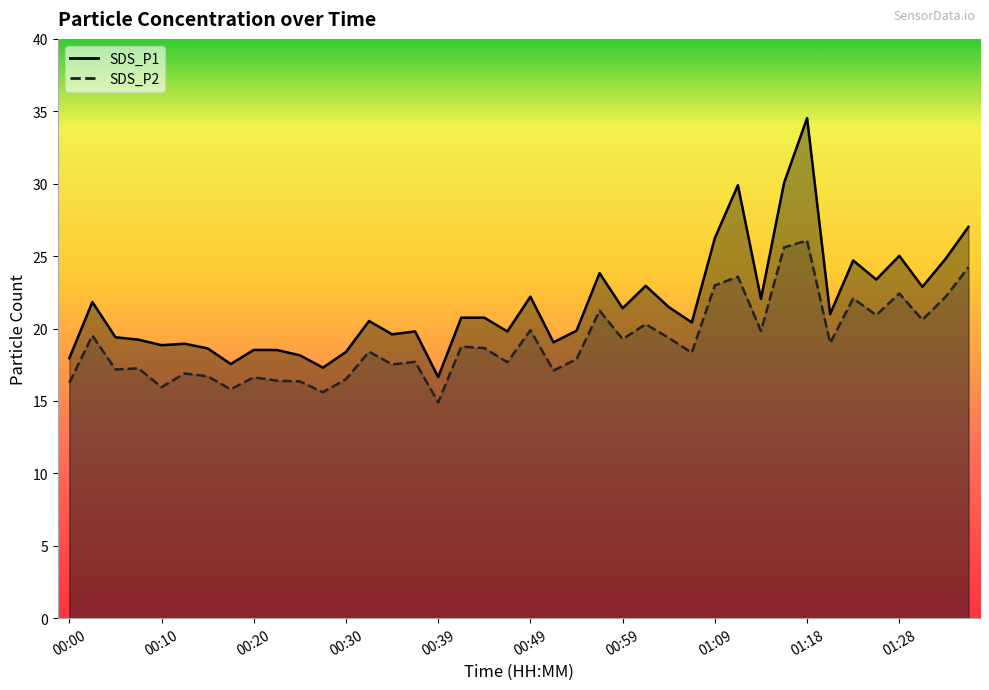

At which category is the sum across all series the highest?

01:18